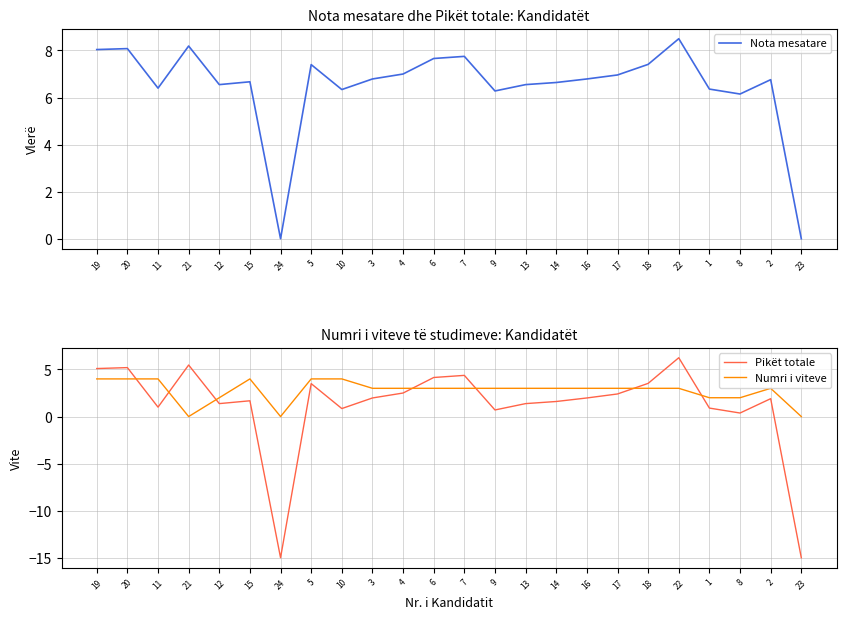

What is the label of the 6th point from the right?

18